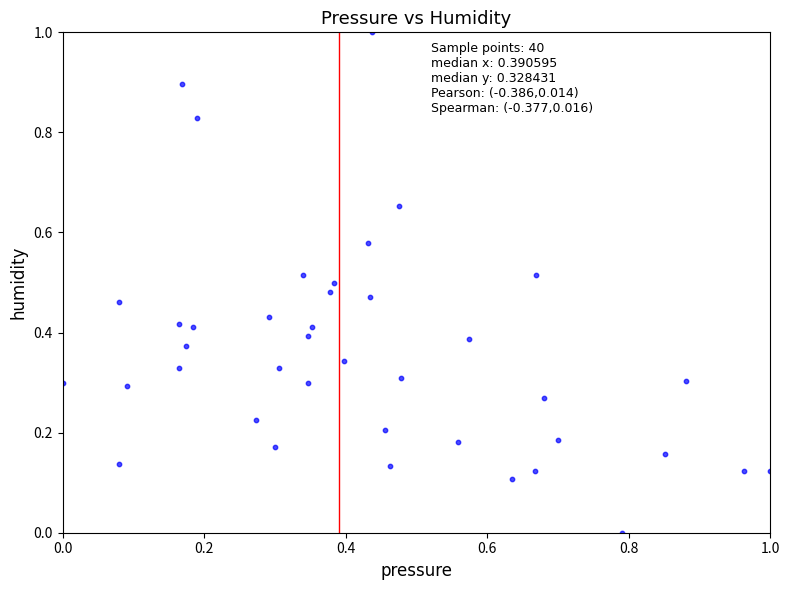

What is the range of Y values (max minus min)?

1.0